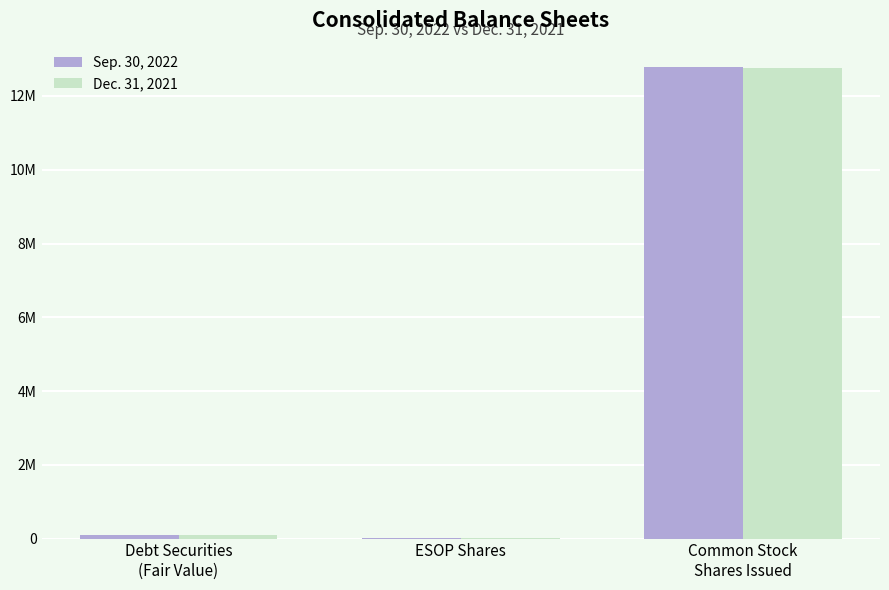

Are the bars horizontal?

No